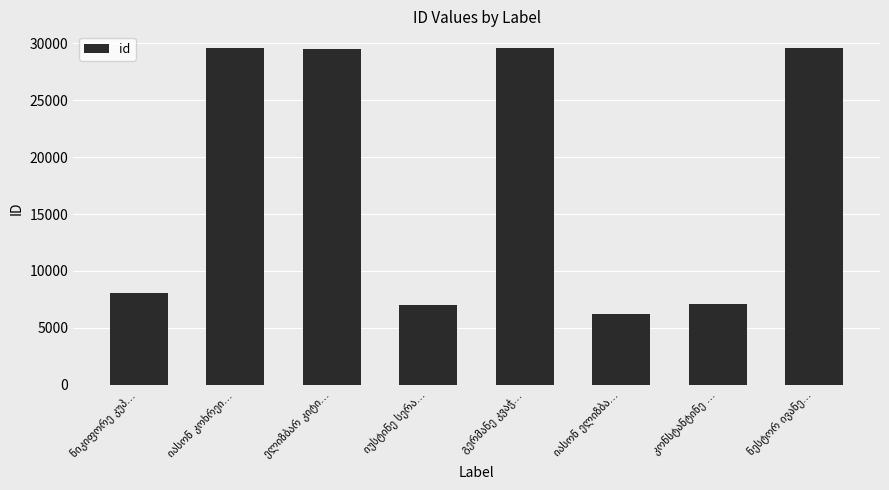

What is the value of the 2nd bar from the left?

29549